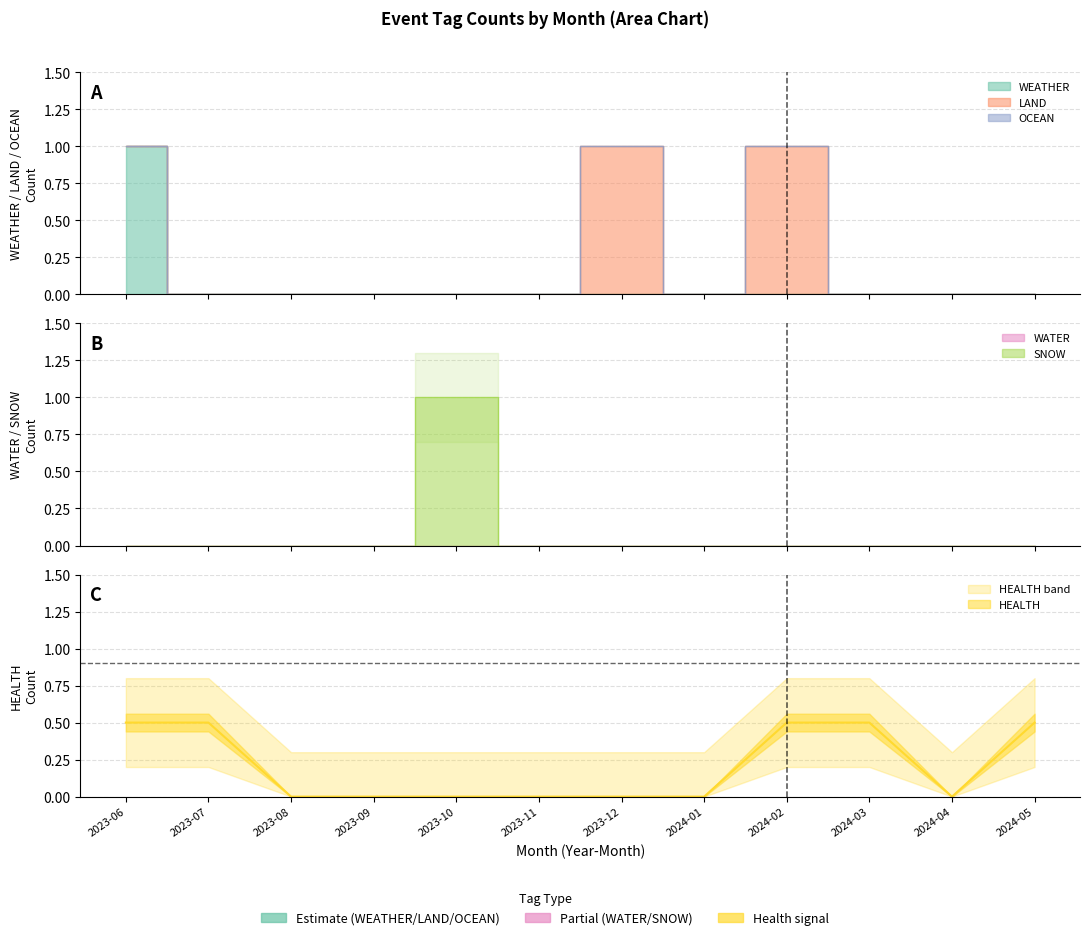

Which series has the largest total across all categories?

HEALTH